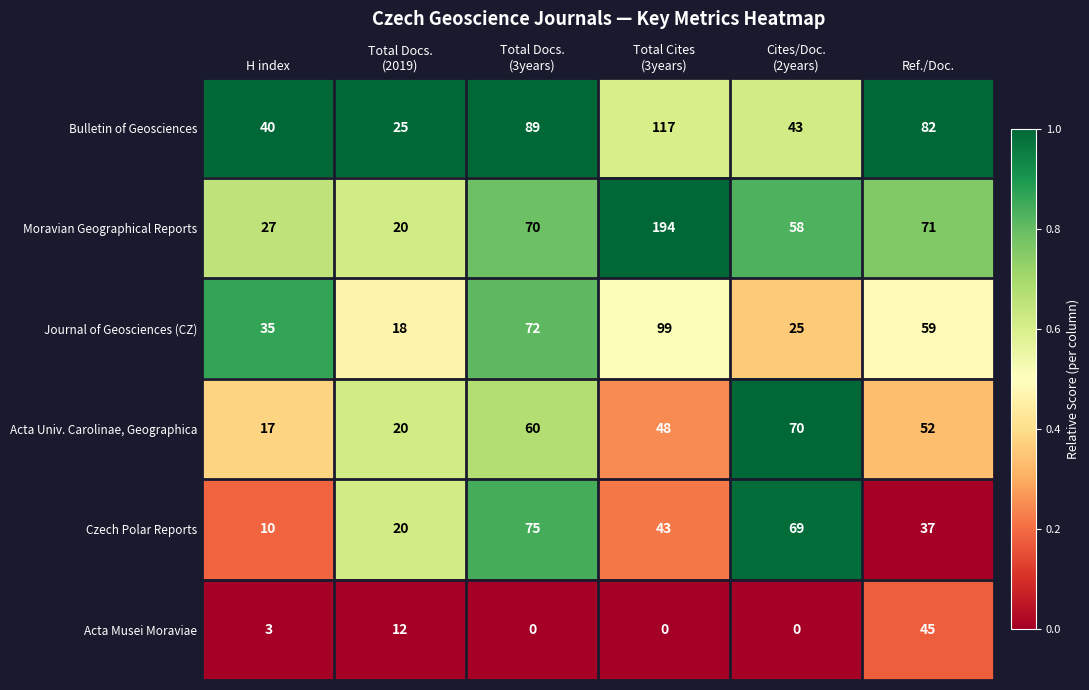

At which label is Moravian Geographical Reports closest to 107?

Ref./Doc.